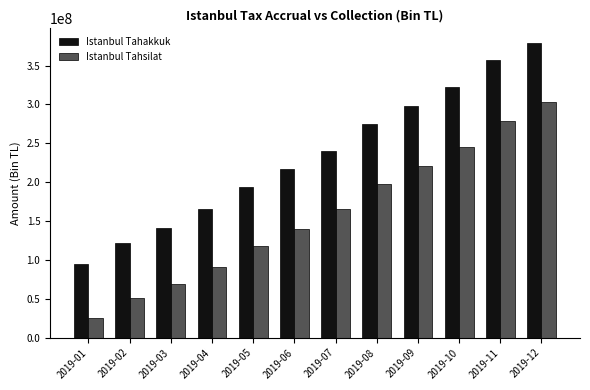

How many values in the Istanbul Tahakkuk series are below 240705018?

6